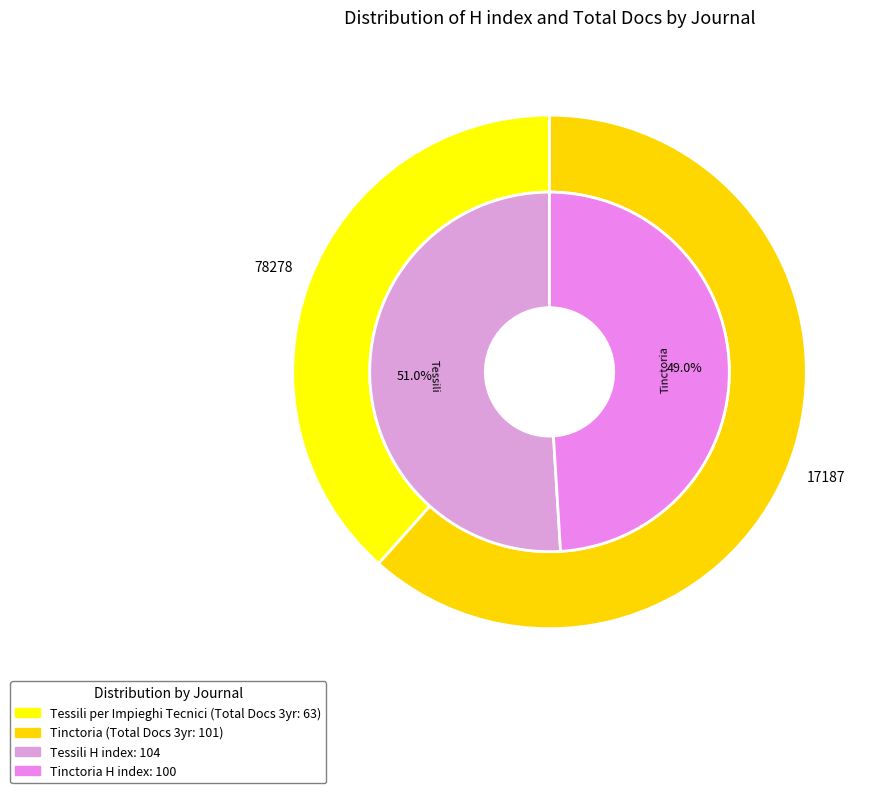

Do Tinctoria and Tessili per Impieghi Tecnici together represent more than half of the pie?

Yes